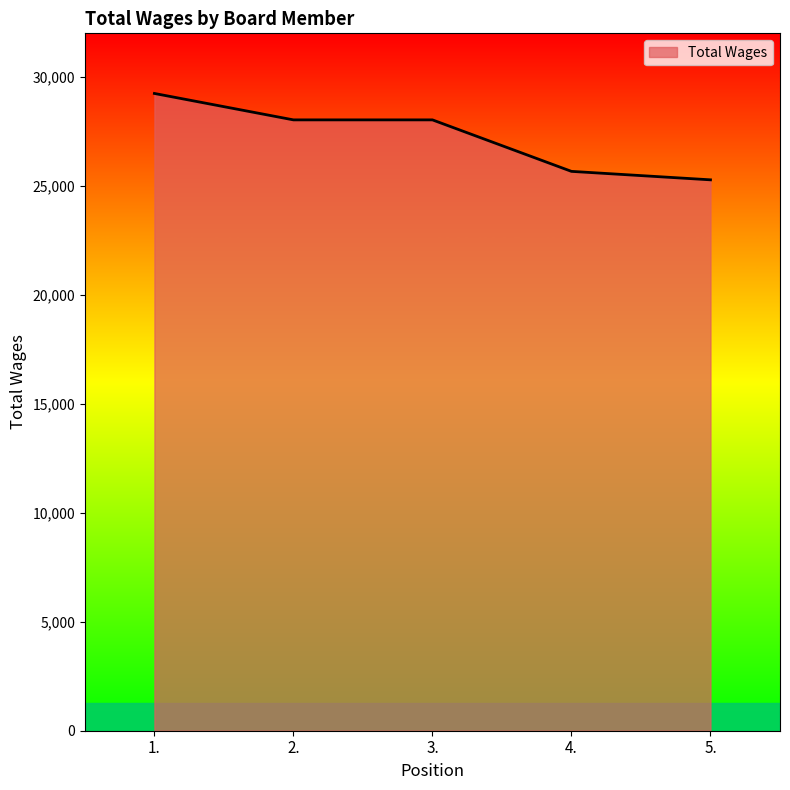

At which category does the chart reach its minimum across all series?

5.